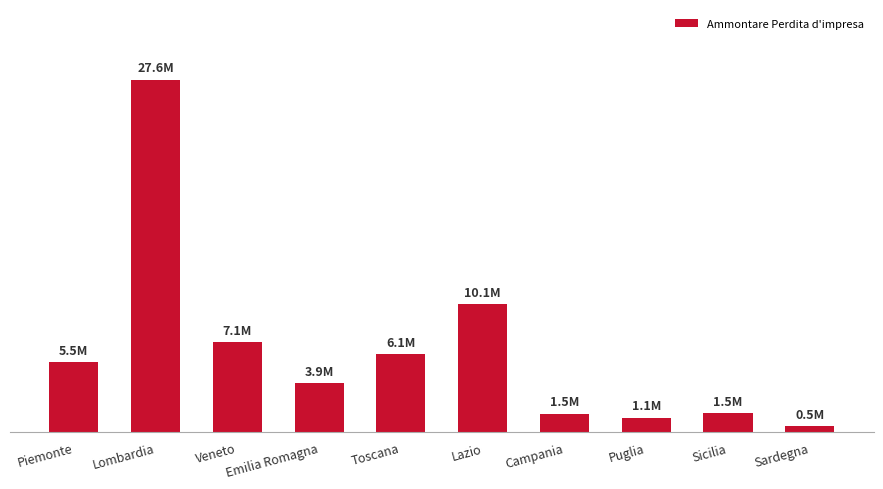

The chart shows a value of 3066952 at Lazio. True or false?

False